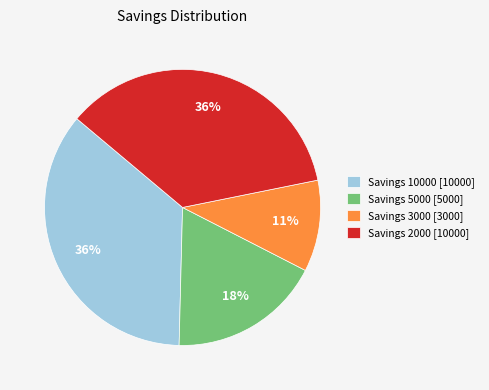

Approximately how many times larger is the value at Savings 5000 [5000] compared to Savings 10000 [10000]?

0.5